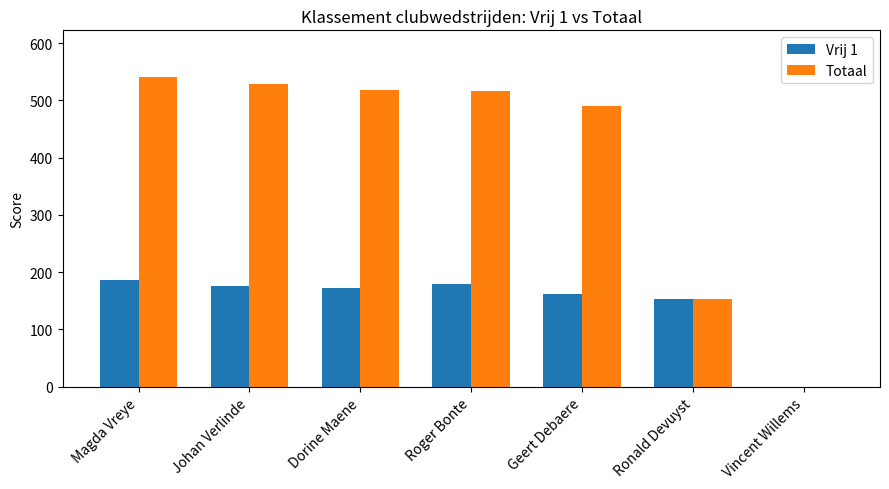

What is the maximum value for Totaal?

541